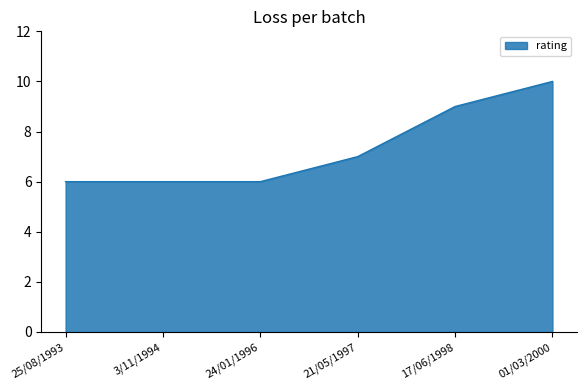

What is the maximum value shown in the chart?

10